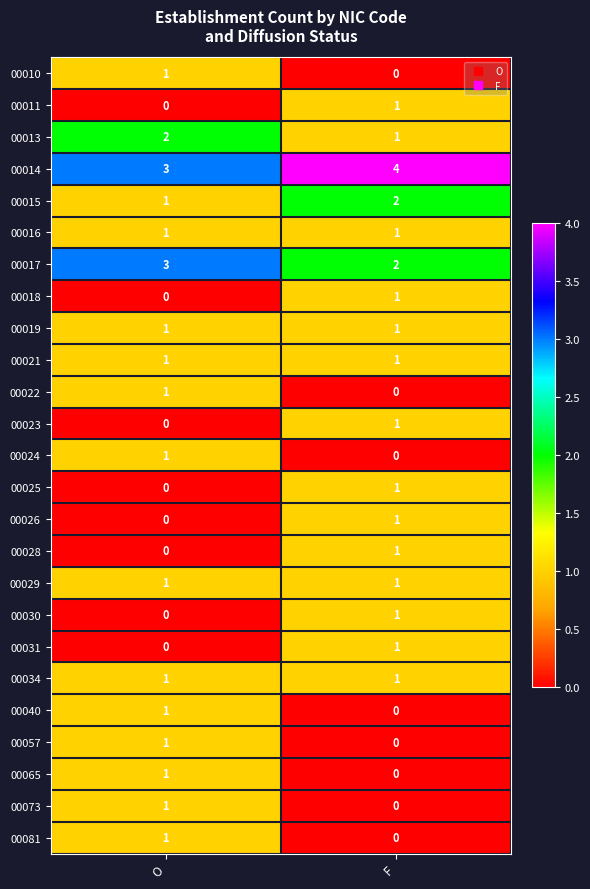

How many categories are shown in the chart?

2